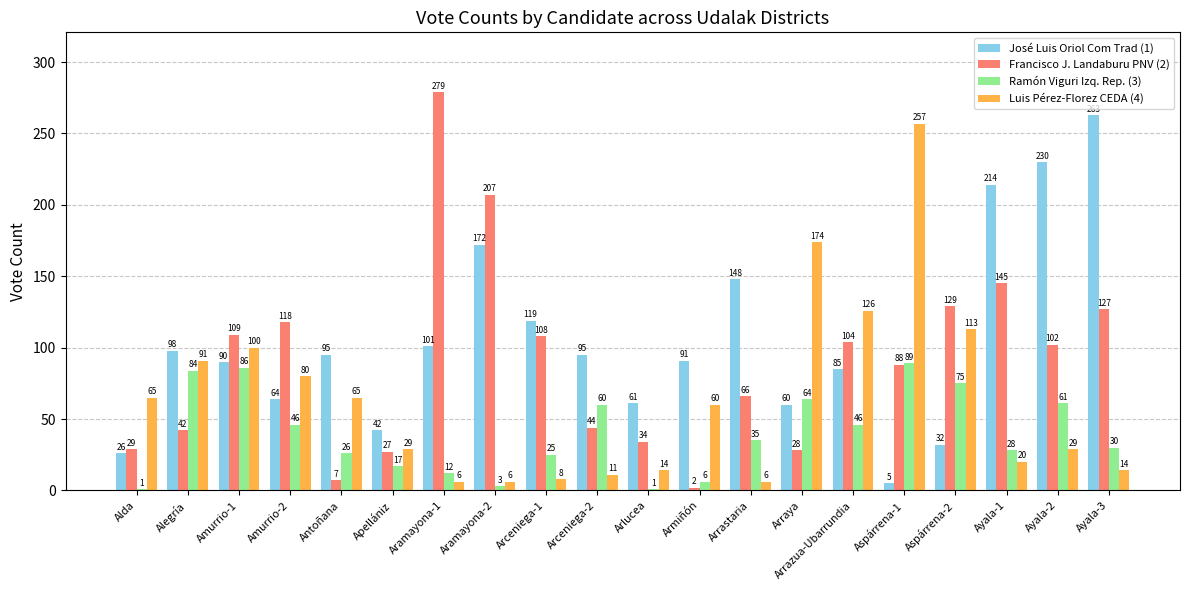

Between Arrazua-Ubarrundia and Aspárrena-2, which series saw the biggest shift?

José Luis Oriol Com Trad (1)